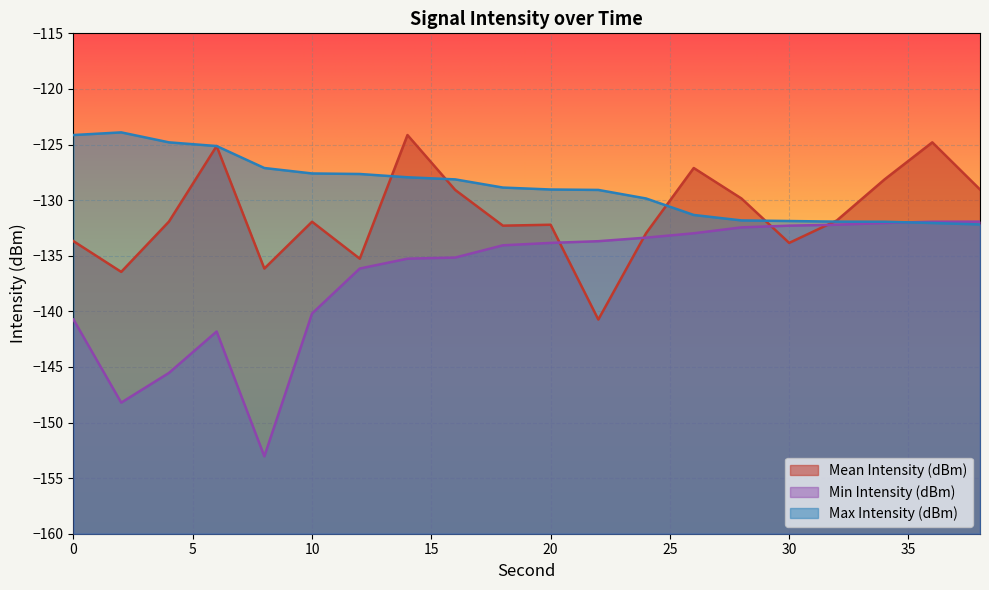

What is the smallest value displayed?

-153.0